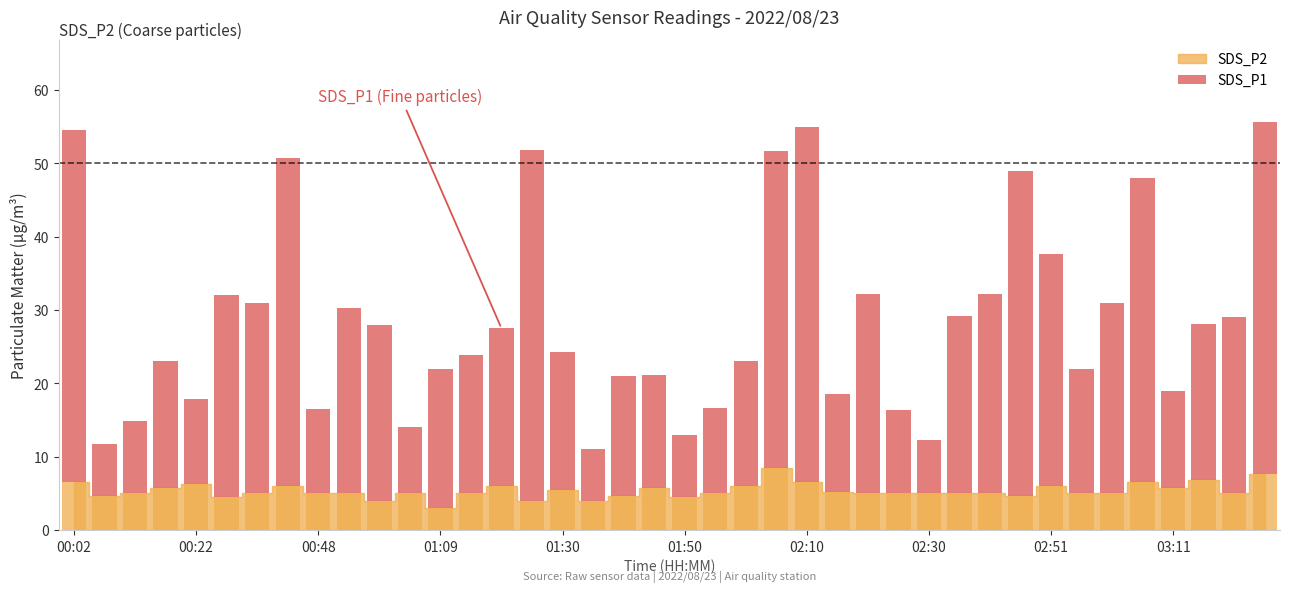

Approximately how many times larger is the value at 19 compared to 29?

0.6